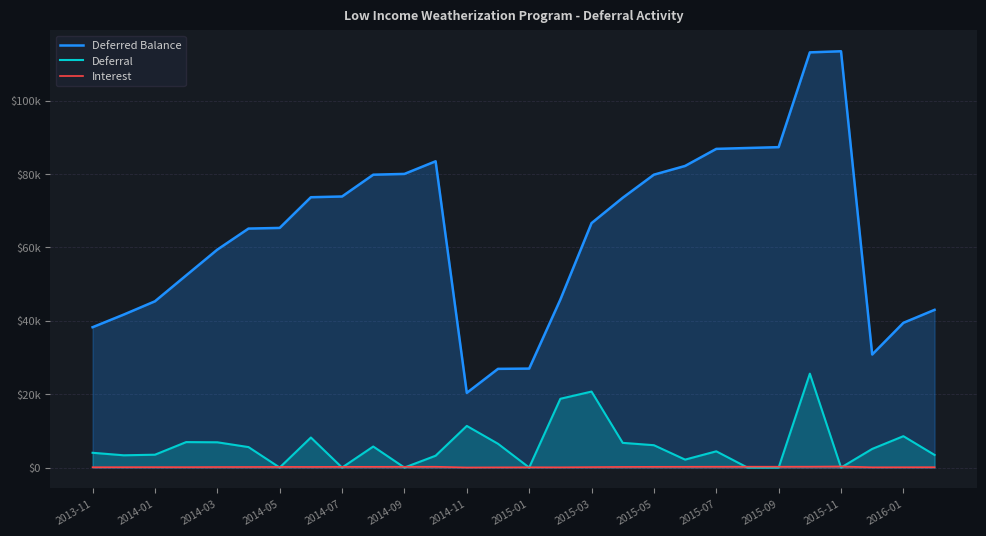

What is the difference between the second highest and minimum values in the Deferral series?

20706.1